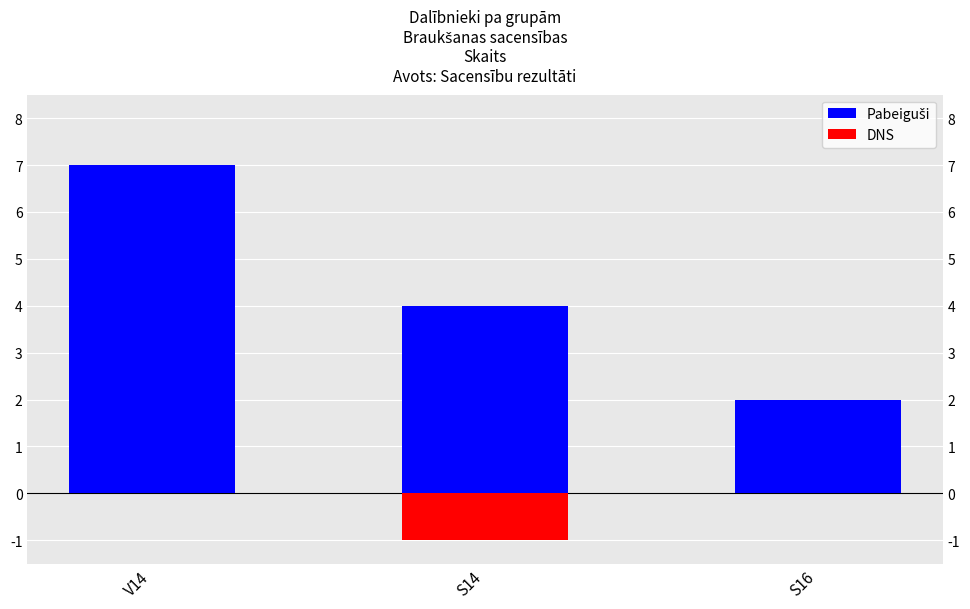

What is the minimum value shown in the chart?

-1